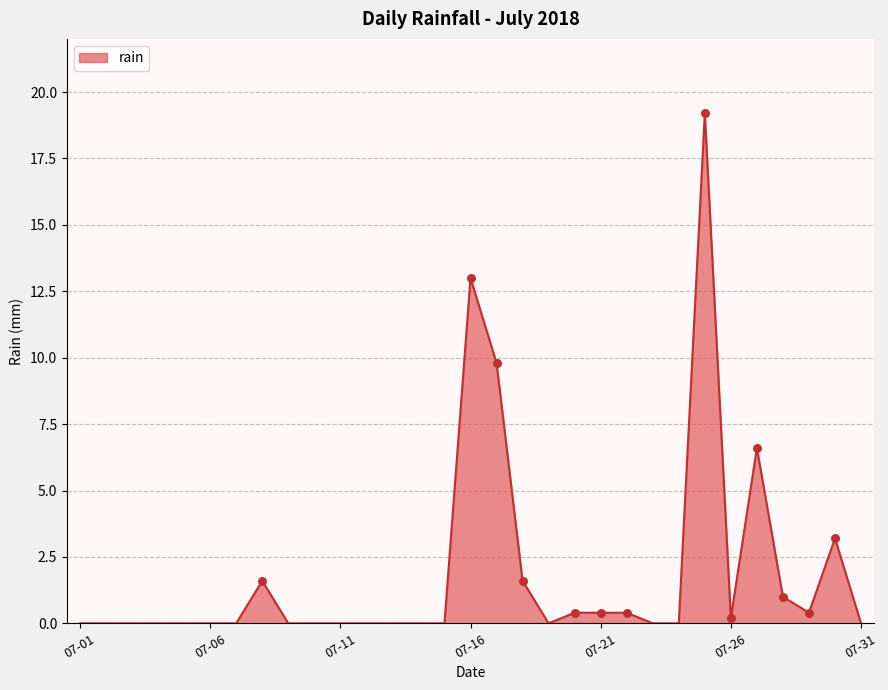

What is the maximum value shown in the chart?

19.2